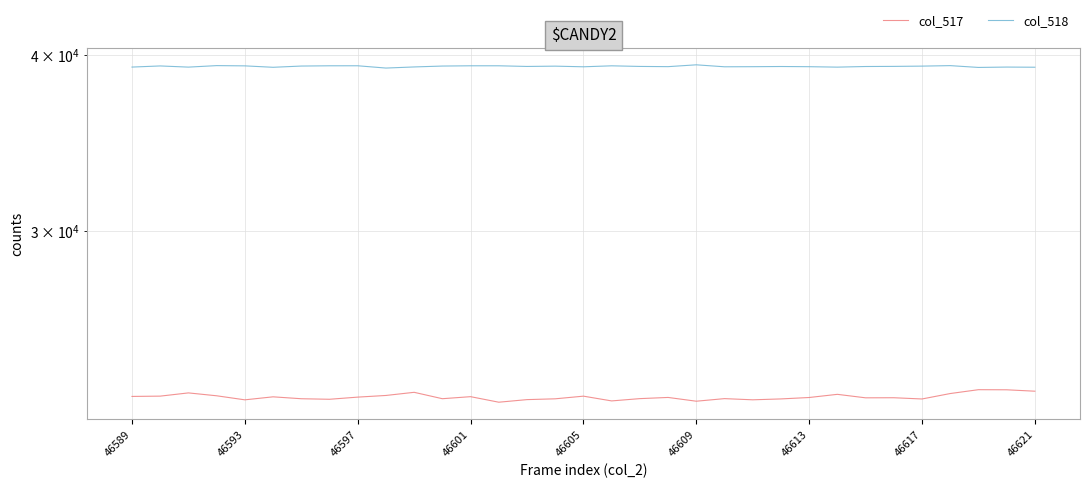

Which series has the widest spread of values?

col_517